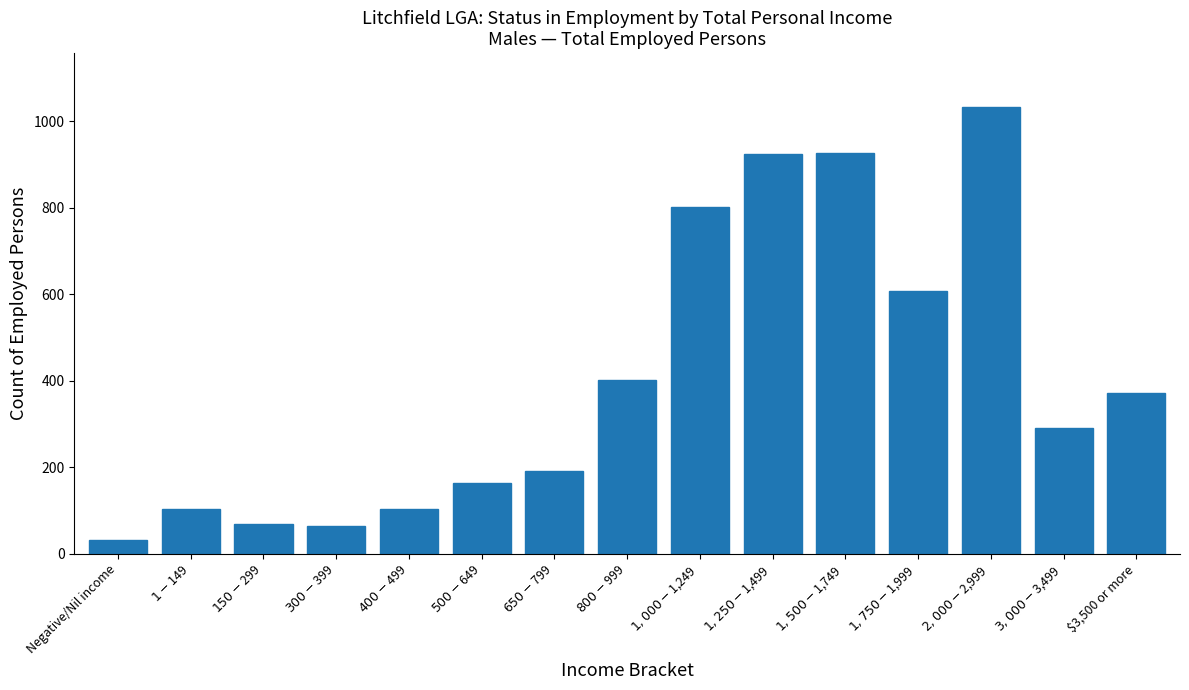

What is the difference between the maximum and minimum values?

1001